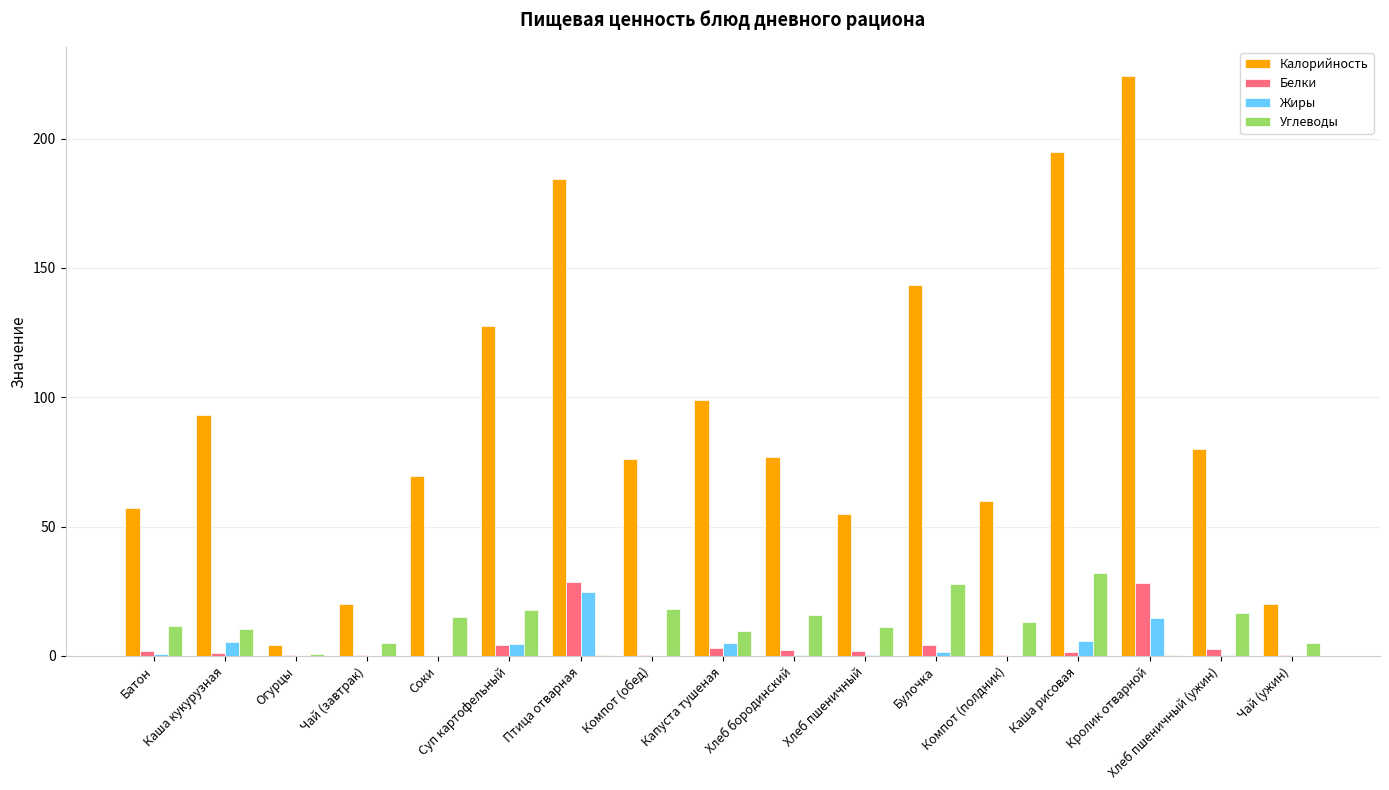

Which series has the largest total across all categories?

Калорийность